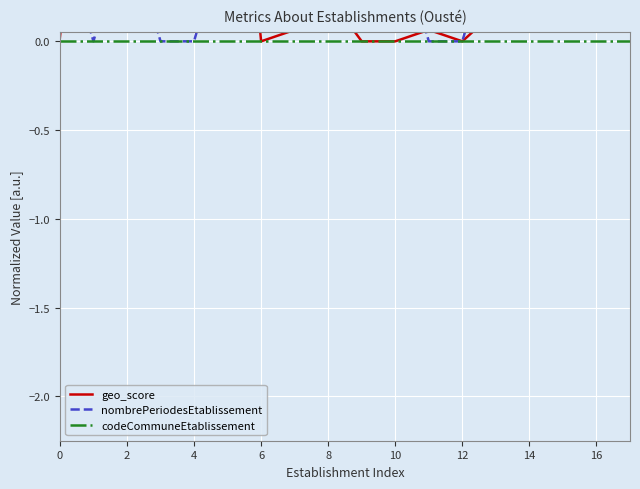

Reading right to left, extract all data points from this chart.

geo_score: 2.0	2.0	0.8	2.0	0.2	-0.0	0.1	-0.0	-0.0	0.3	0.1	-0.0	2.0	2.0	0.1	0.8	2.0	0.0
nombrePeriodesEtablissement: 2.0	2.0	2.0	1.3	0.7	-0.0	-0.0	0.7	2.0	1.3	0.7	2.0	0.7	-0.0	-0.0	0.7	-0.0	0.7
codeCommuneEtablissement: -0.0	-0.0	-0.0	-0.0	-0.0	-0.0	-0.0	-0.0	-0.0	-0.0	-0.0	-0.0	-0.0	-0.0	-0.0	-0.0	-0.0	-0.0